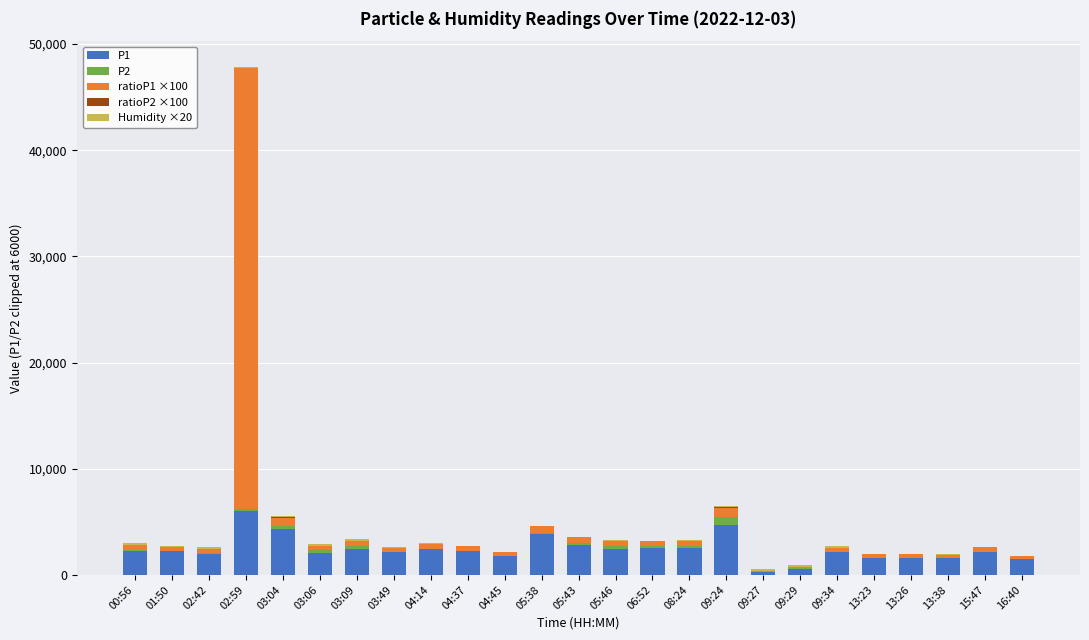

At which category is the sum across all series the highest?

02:59